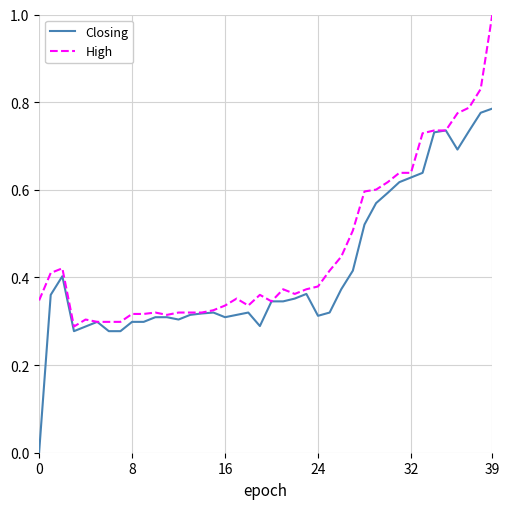

At how many categories does at least one series exceed 0?

40